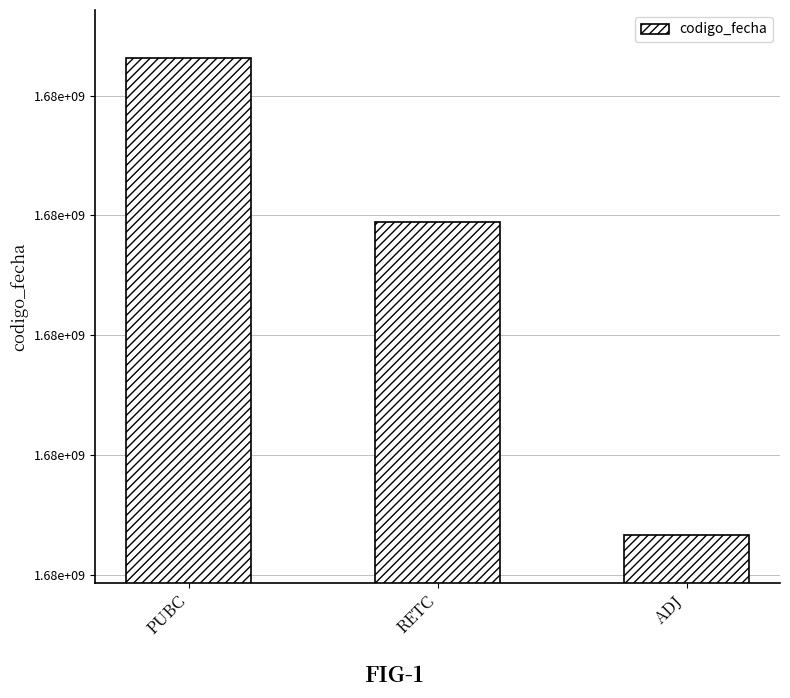

What position from the right is ADJ?

1